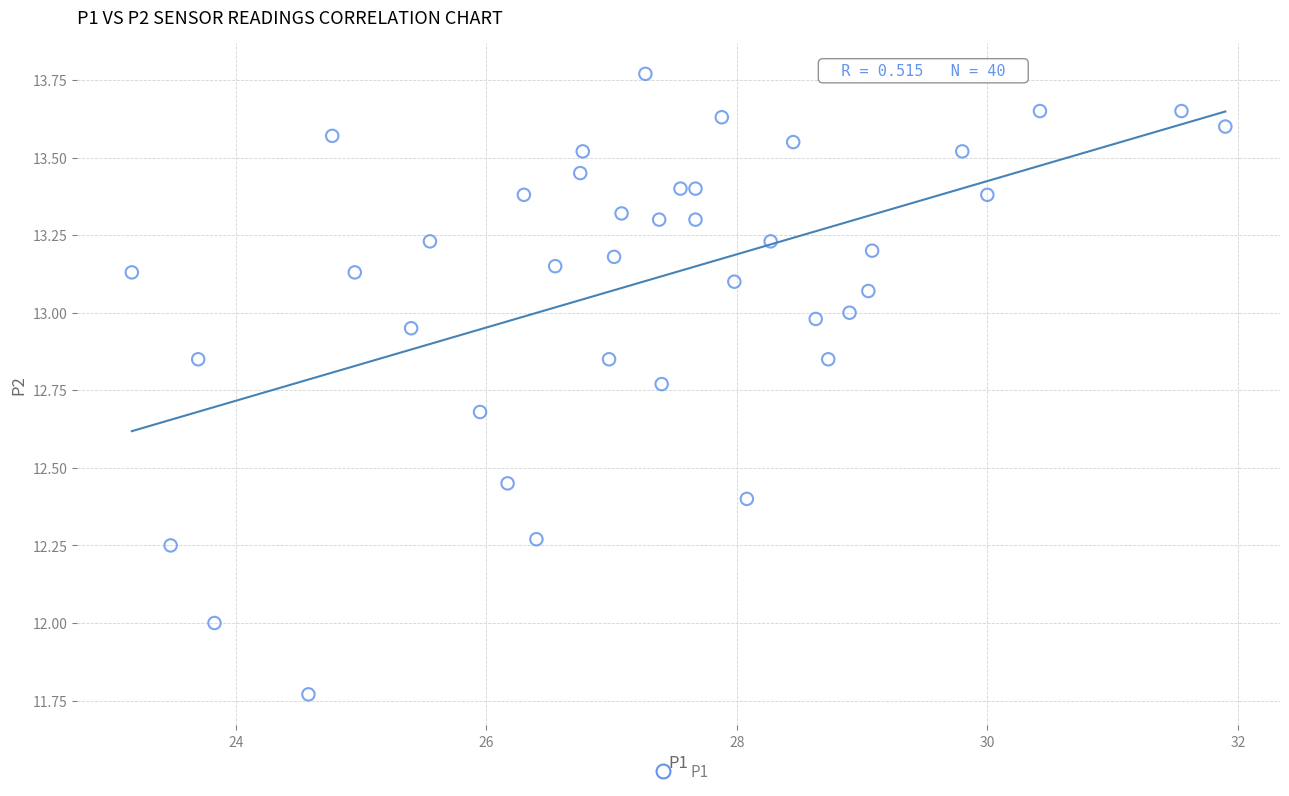

What is the range of X values (max minus min)?

8.7